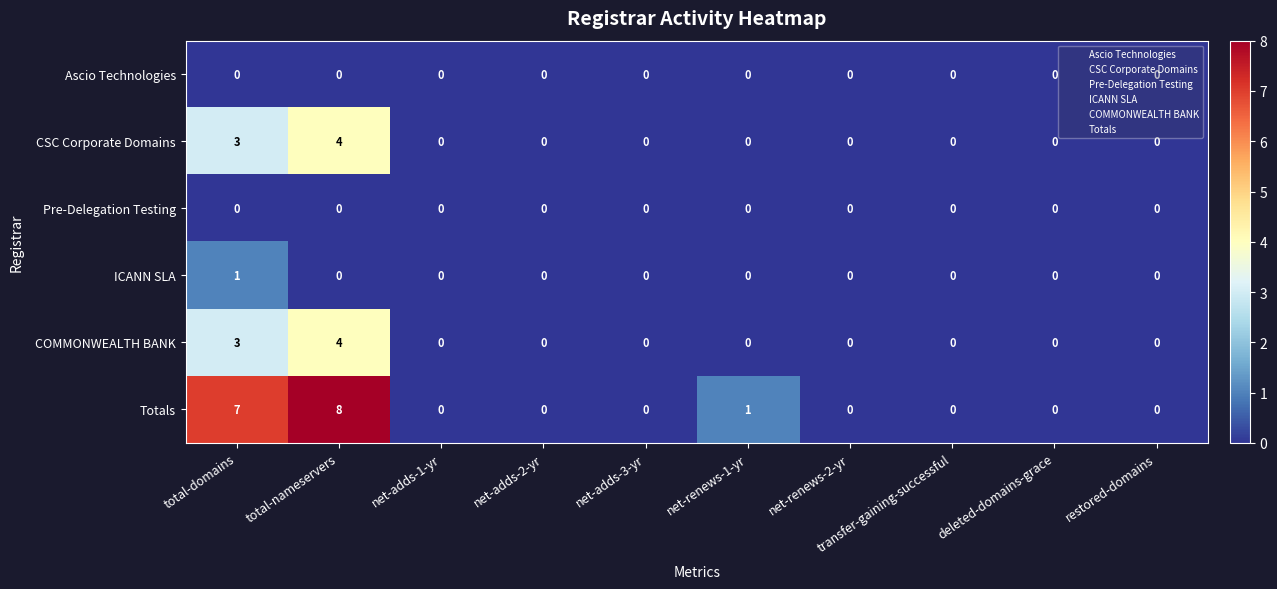

How many ICANN SLA values are between 0 and 1?

10